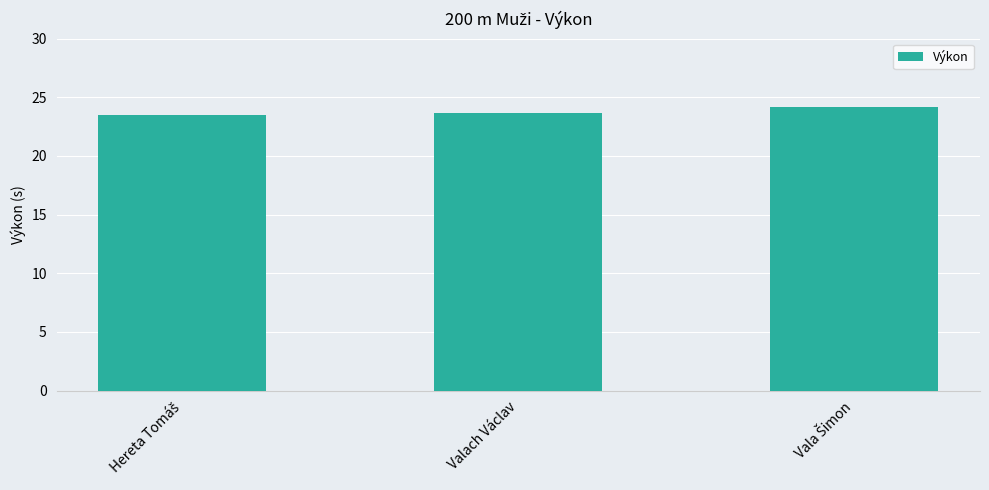

What is the label of the 2nd bar from the left?

Valach Václav